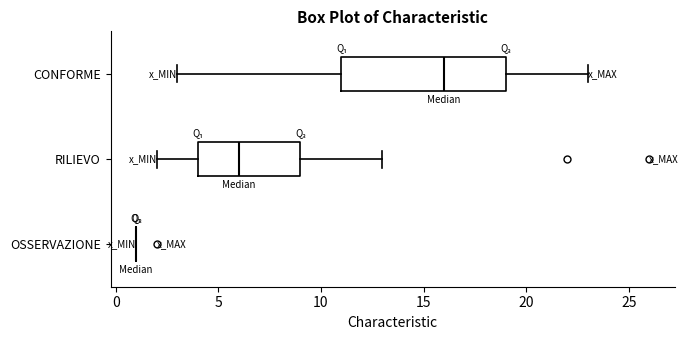

Reading bottom to top, read every box against the x-axis: the position of its median line, the range the box covers, and the ends of its whiskers. The values are not printed on the chart, so give them approximately, as read against the axis.

OSSERVAZIONE: box collapsed to a line at 1, whiskers 1 to 1
RILIEVO: median 6, box 4 to 9, whiskers 2 to 13
CONFORME: median 16, box 11 to 19, whiskers 3 to 23